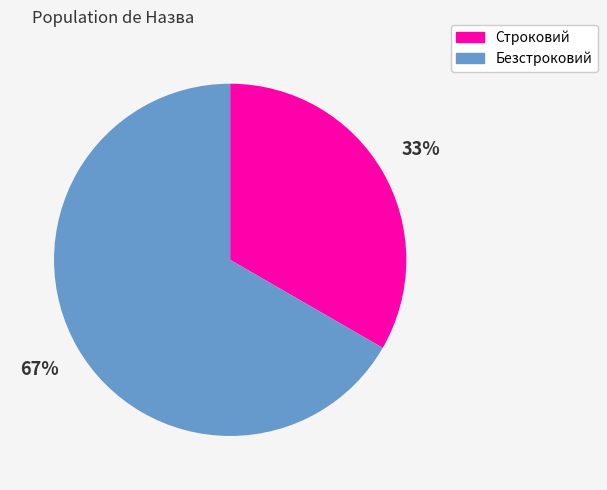

To the nearest percent, what portion does Строковий represent?

33%